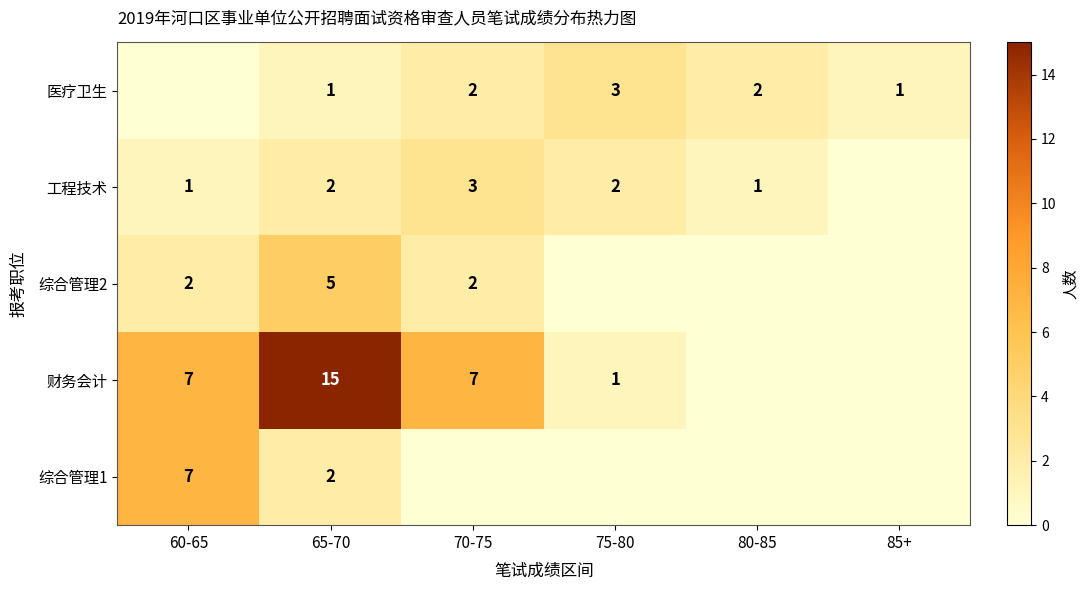

What is the sum of the 综合管理2 values at 60-65 and 70-75?

4